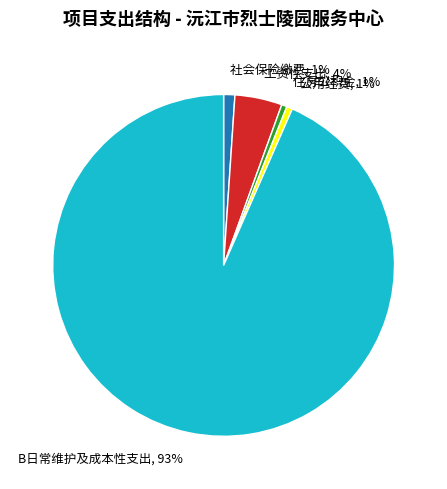

To the nearest percent, what percentage of the pie is 公用经费?

1%